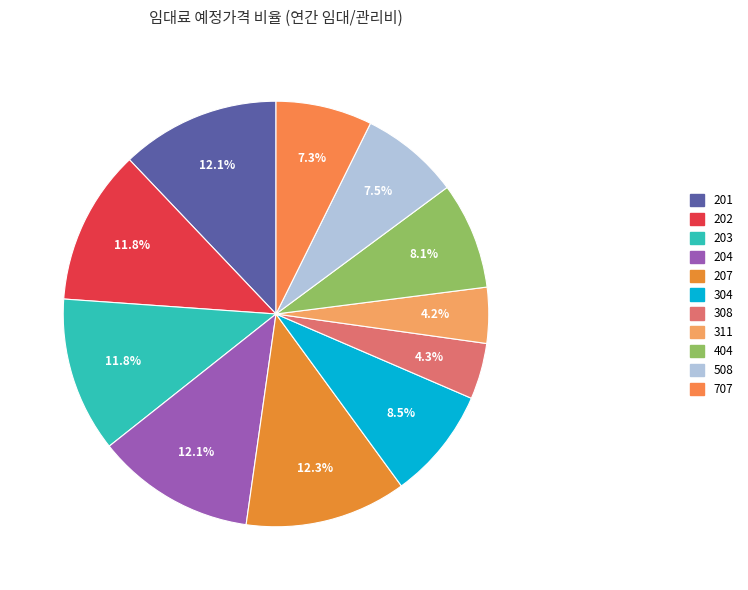

What percentage is the 404 slice, to the nearest percent?

8%